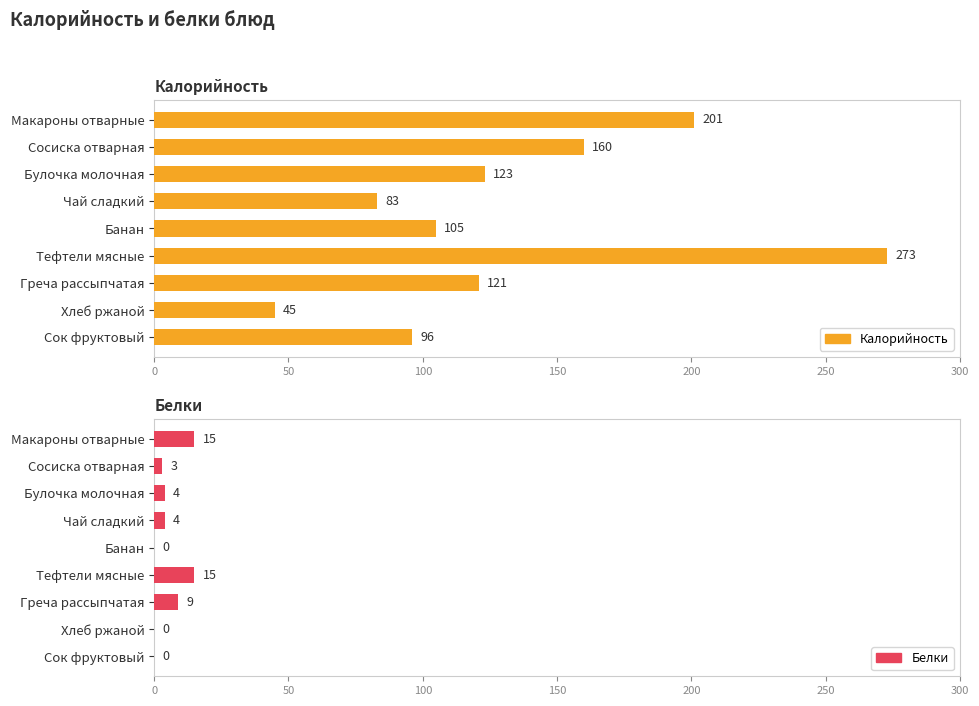

The Калорийность series shows 45 at Хлеб ржаной. True or false?

True